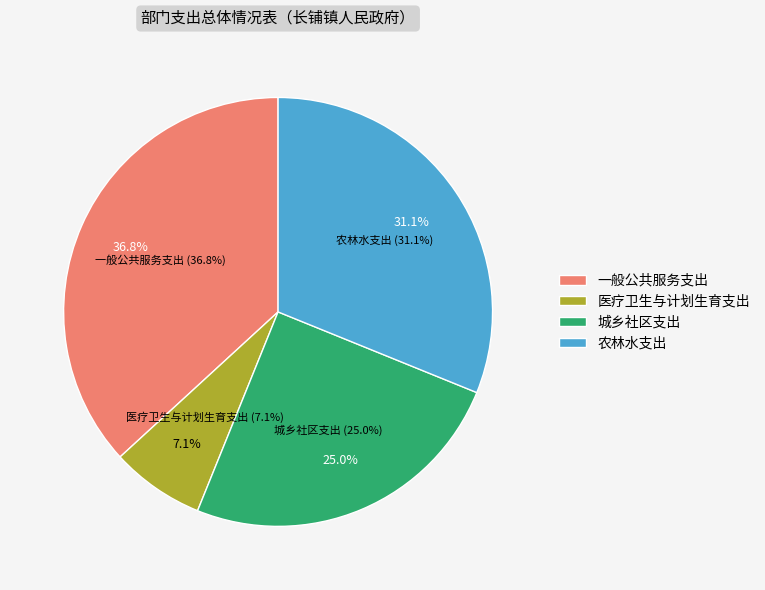

What percentage is NOT represented by 一般公共服务支出?

63.2%